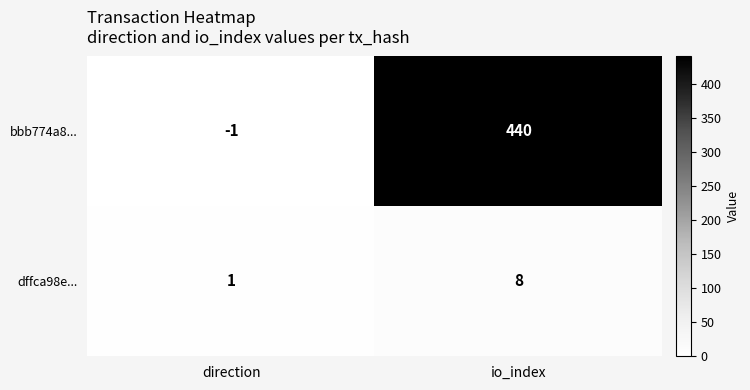

Which series has the largest range (max minus min)?

bbb774a8...